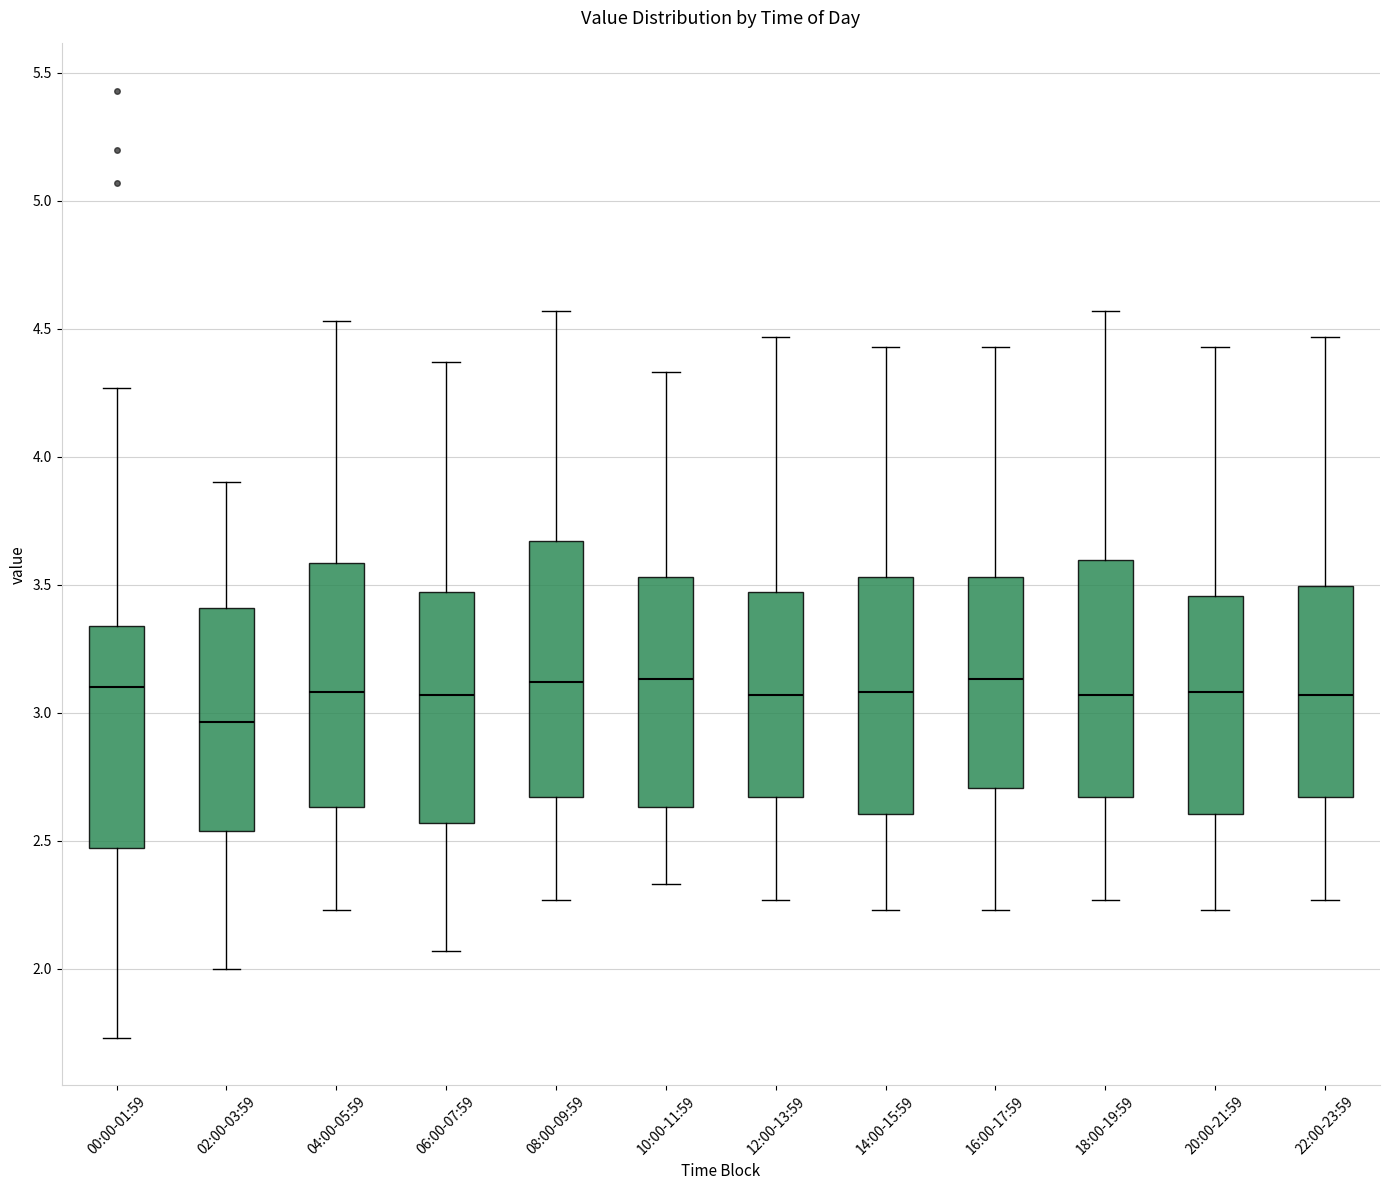

Reading left to right, read every box against the y-axis: the position of its median line, the range the box covers, and the ends of its whiskers. The values are not printed on the chart, so give them approximately, as read against the axis.

00:00-01:59: median 3.10, box 2.45 to 3.35, whiskers 1.75 to 4.25
02:00-03:59: median 2.95, box 2.55 to 3.40, whiskers 2.00 to 3.90
04:00-05:59: median 3.10, box 2.65 to 3.60, whiskers 2.25 to 4.55
06:00-07:59: median 3.05, box 2.55 to 3.45, whiskers 2.05 to 4.35
08:00-09:59: median 3.10, box 2.65 to 3.65, whiskers 2.25 to 4.55
10:00-11:59: median 3.15, box 2.65 to 3.55, whiskers 2.35 to 4.35
12:00-13:59: median 3.05, box 2.65 to 3.45, whiskers 2.25 to 4.45
14:00-15:59: median 3.10, box 2.60 to 3.55, whiskers 2.25 to 4.45
16:00-17:59: median 3.15, box 2.70 to 3.55, whiskers 2.25 to 4.45
18:00-19:59: median 3.05, box 2.65 to 3.60, whiskers 2.25 to 4.55
20:00-21:59: median 3.10, box 2.60 to 3.45, whiskers 2.25 to 4.45
22:00-23:59: median 3.05, box 2.65 to 3.50, whiskers 2.25 to 4.45